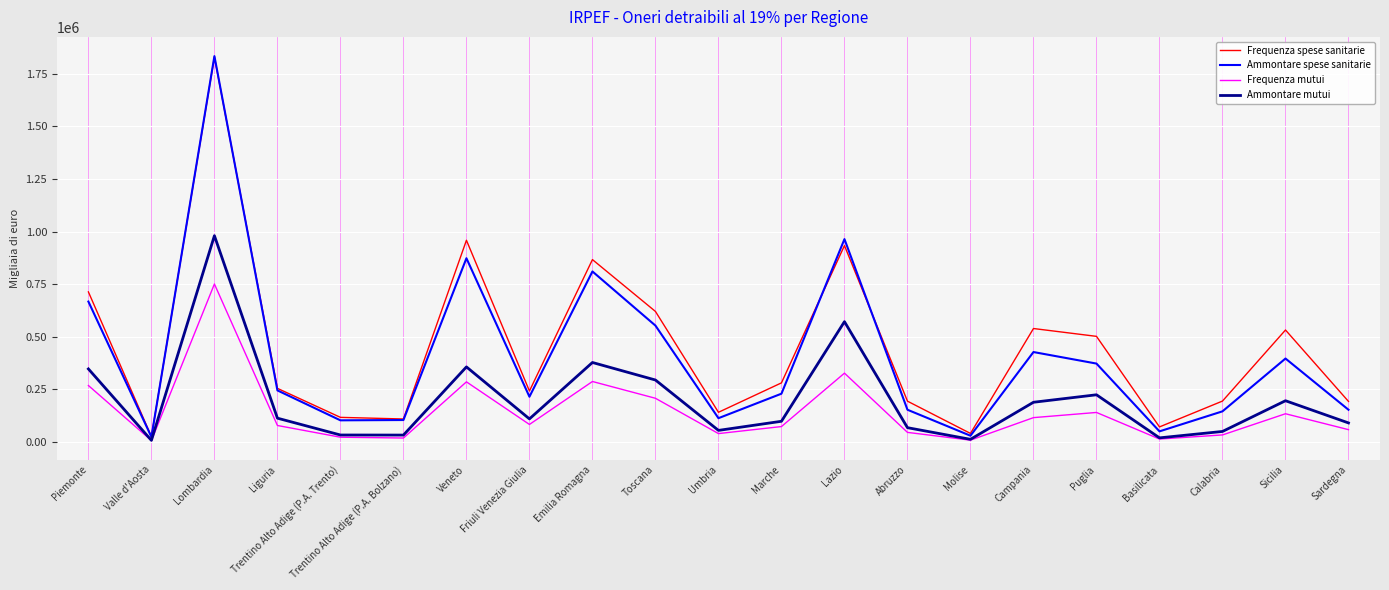

Rank the series at Friuli Venezia Giulia from lowest to highest value.

Frequenza mutui, Ammontare mutui, Ammontare spese sanitarie, Frequenza spese sanitarie